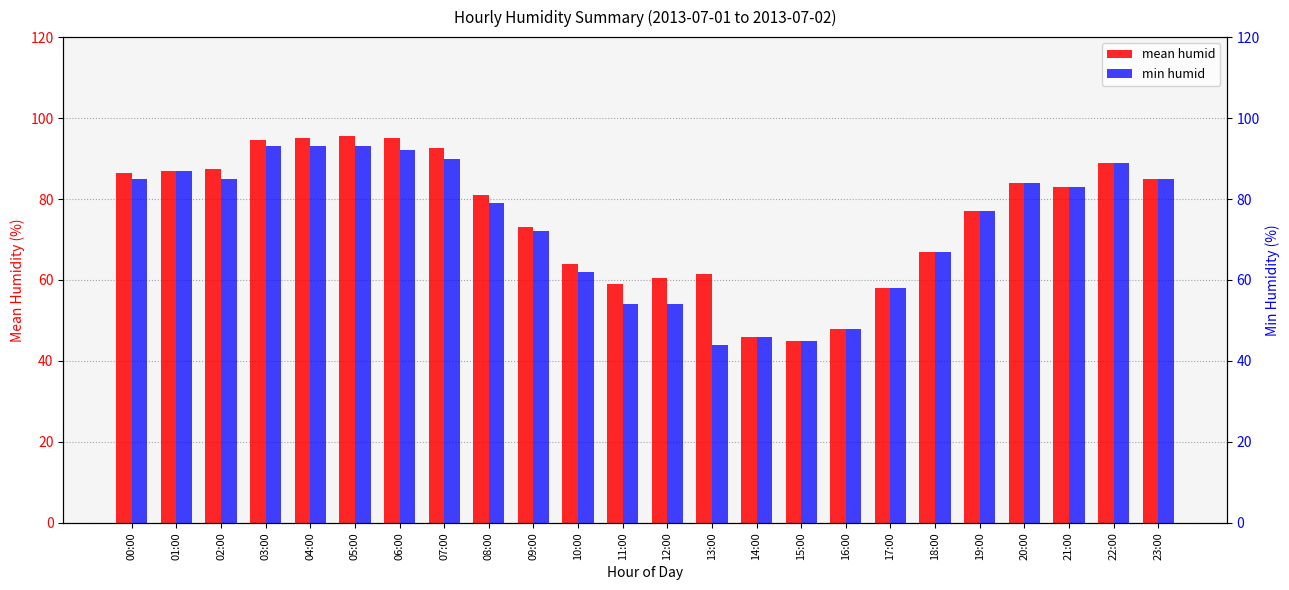

Which series has the largest total across all categories?

mean humid